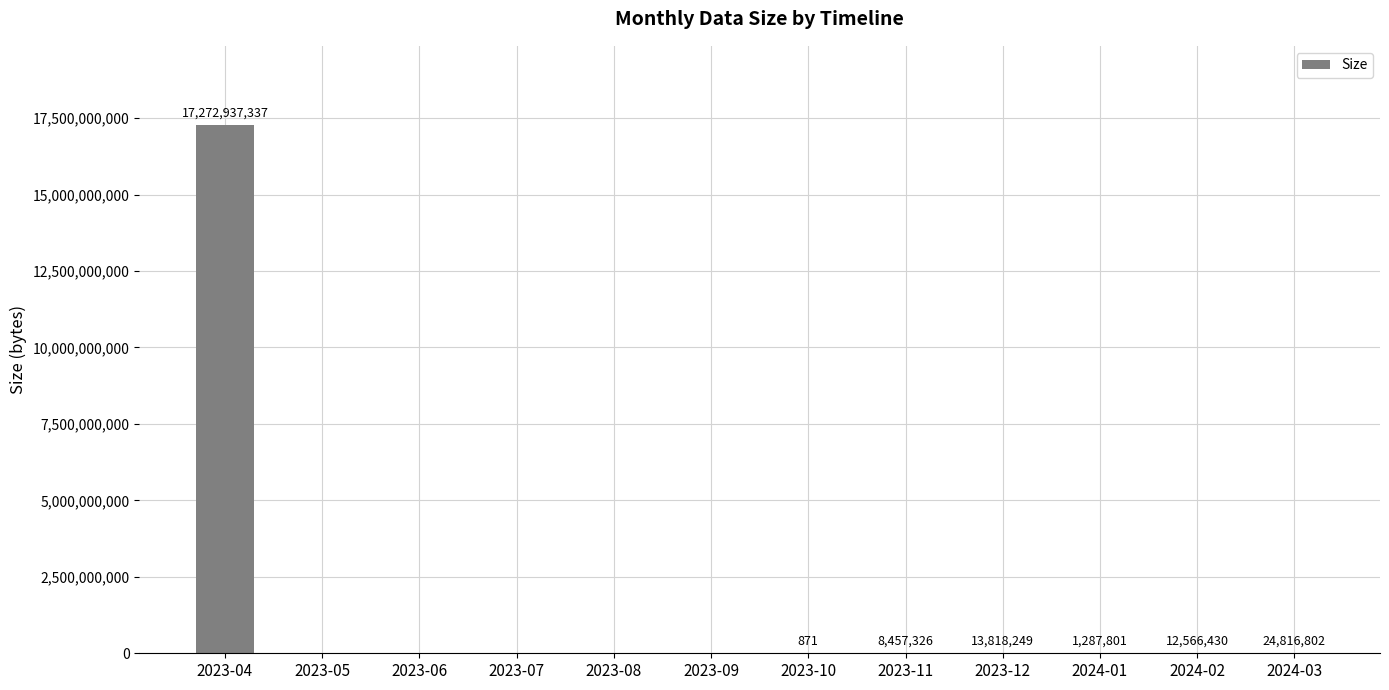

Is it true that the value at 2023-04 is 25498482833?

False